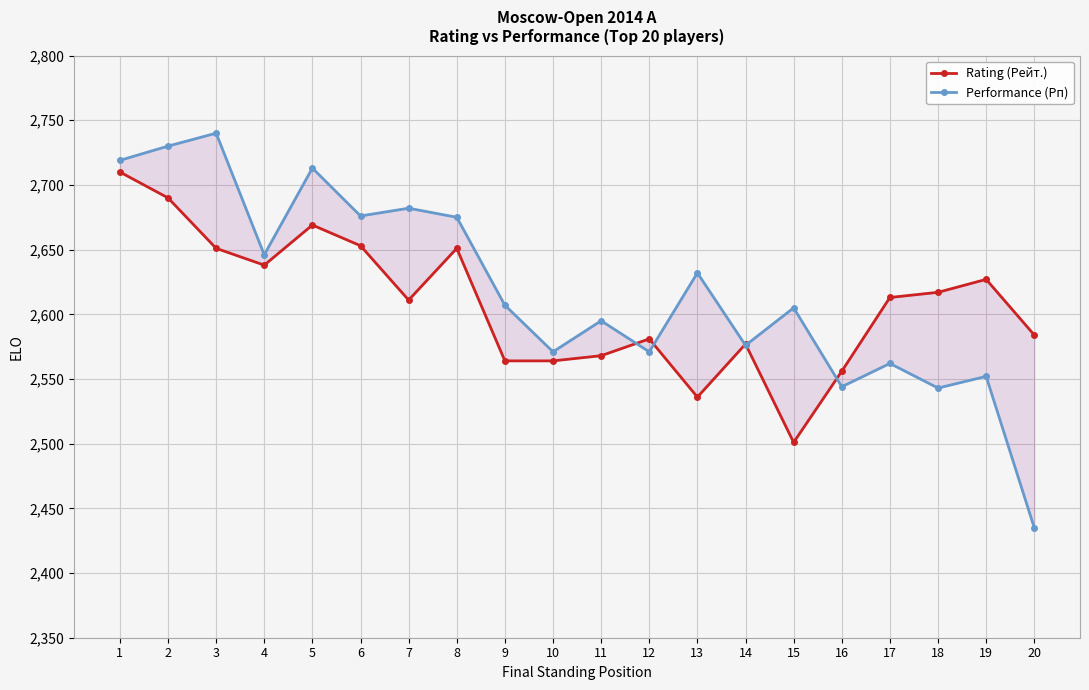

What is the approximate value of Performance (Рп) at 7?

2682